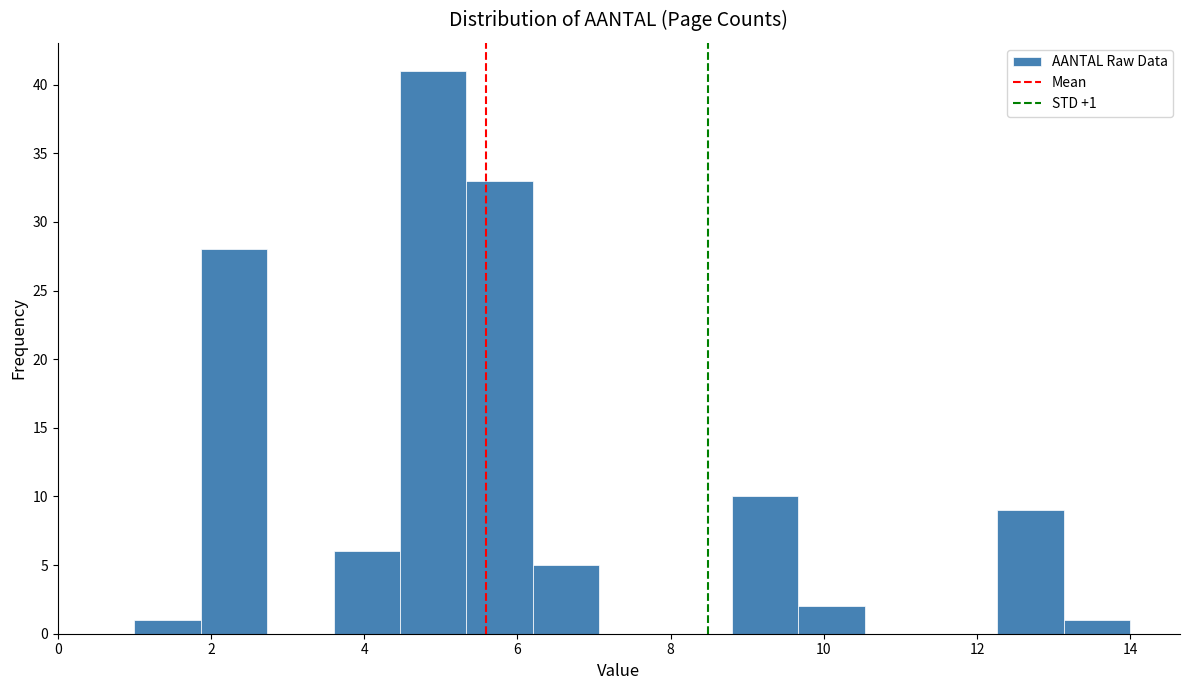

Which range on the x-axis has the tallest bar?

4.4 to 5.4